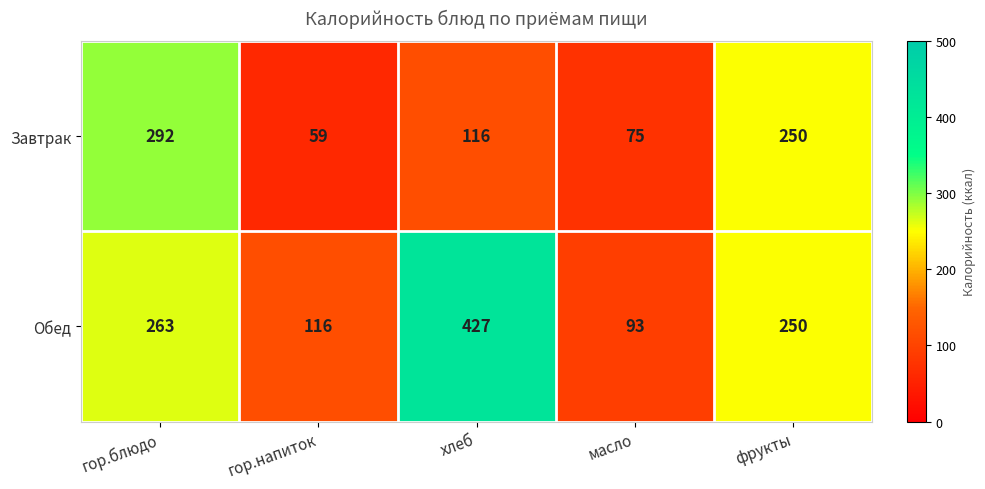

Reading left to right, list all the values displayed in this chart.

Завтрак: 292	59	116	75	250
Обед: 263	116	427	93	250